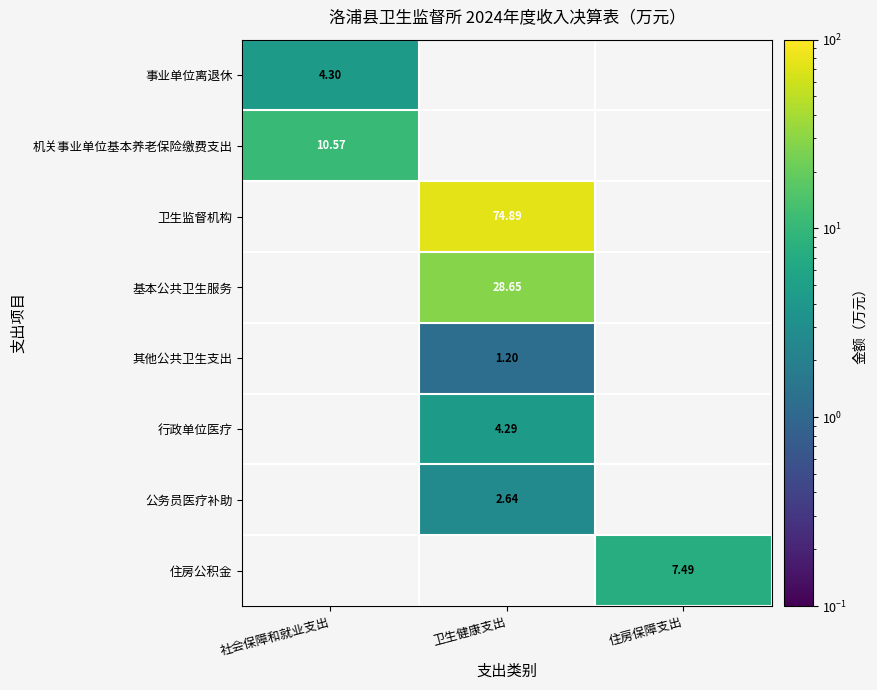

How many data points does each series have?

3